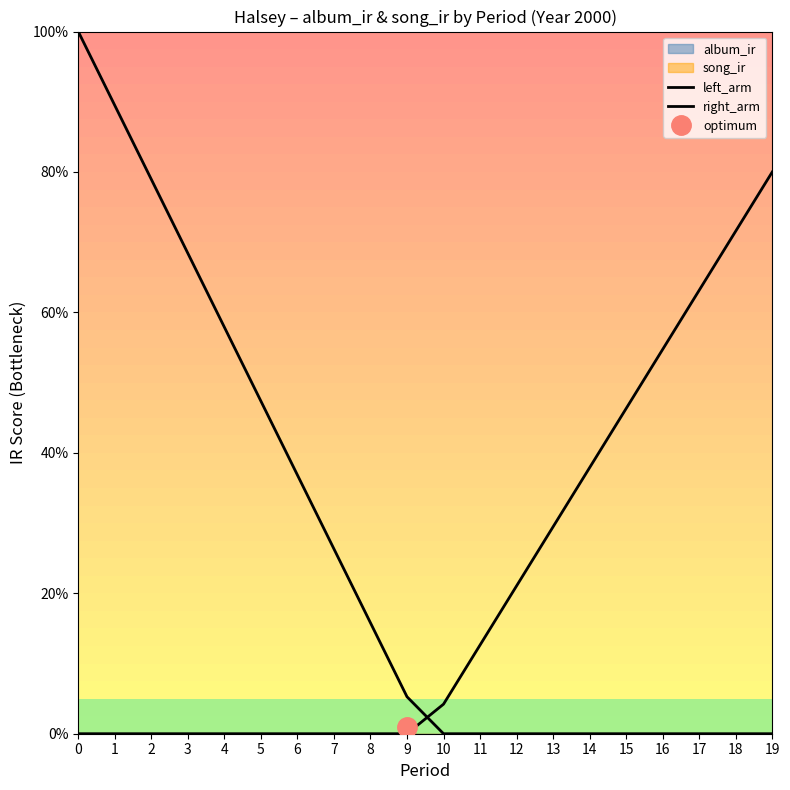

At which label does left_arm reach its minimum?

10